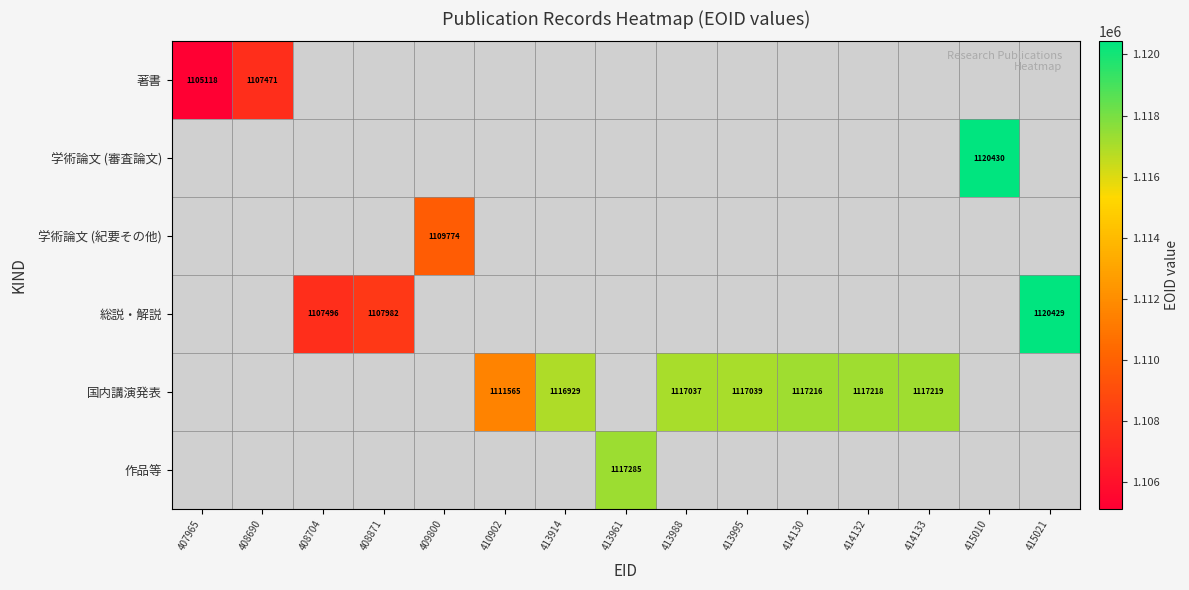

What is the maximum value shown in the chart?

1120430.0